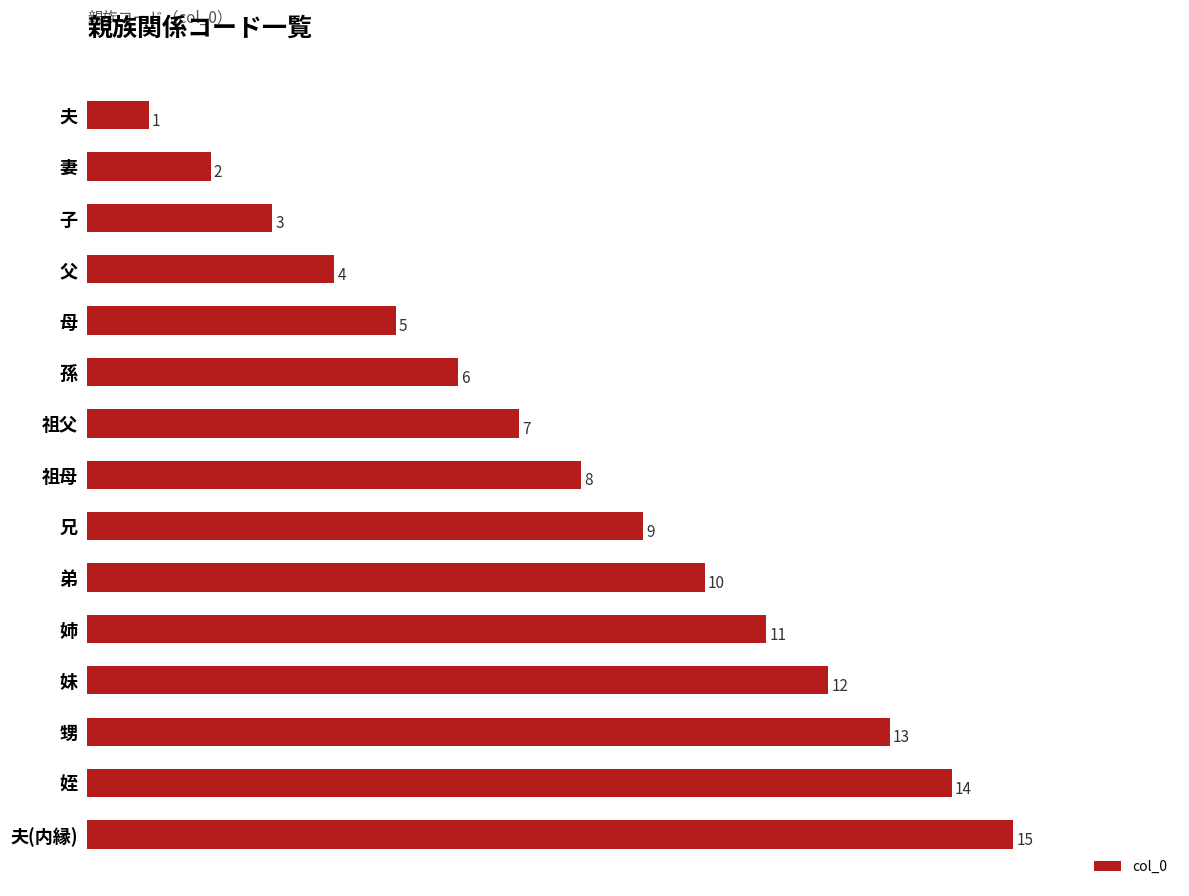

What is the maximum value shown in the chart?

15